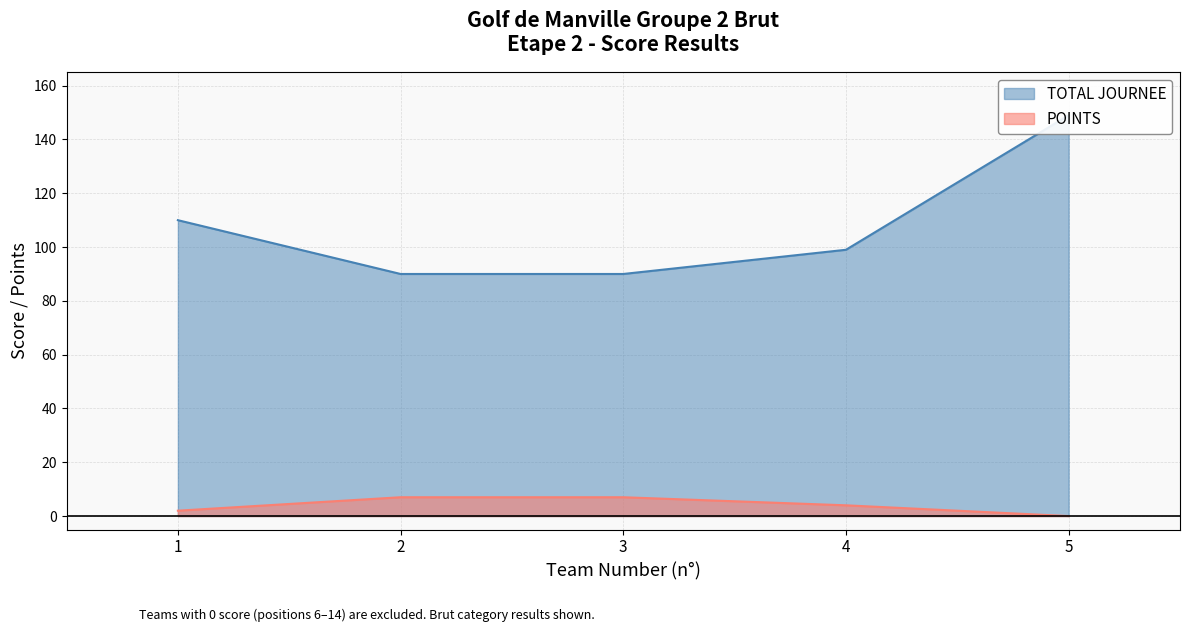

What value does the POINTS series have at 3?

7